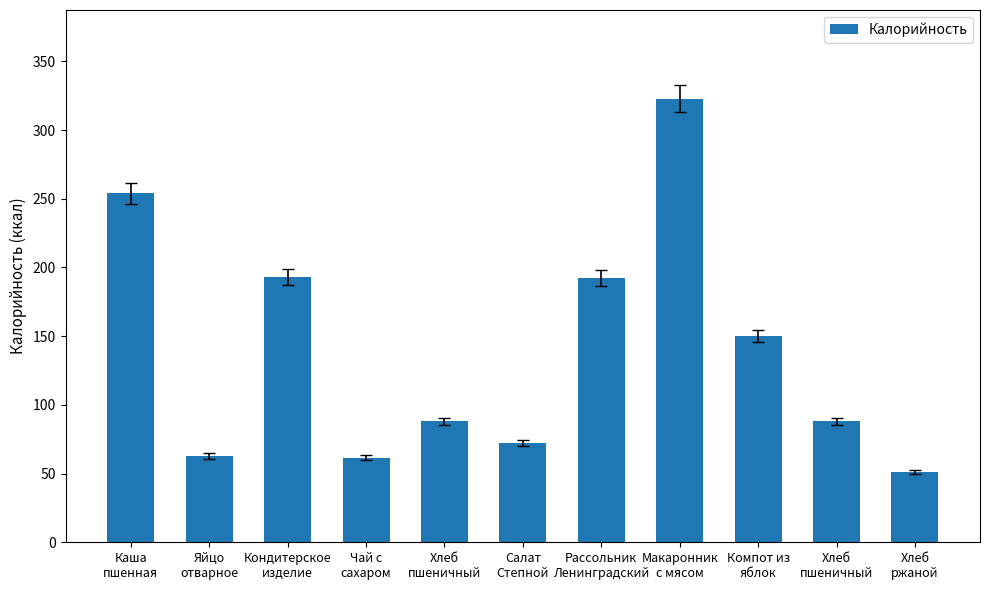

Reading left to right, list all the values displayed in this chart.

Каша
пшенная=254.0	Яйцо
отварное=62.8	Кондитерское
изделие=192.9	Чай с
сахаром=61.4	Хлеб
пшеничный=88.0	Салат
Степной=72.0	Рассольник
Ленинградский=192.3	Макаронник
с мясом=322.8	Компот из
яблок=150.0	Хлеб
пшеничный=88.0	Хлеб
ржаной=51.2